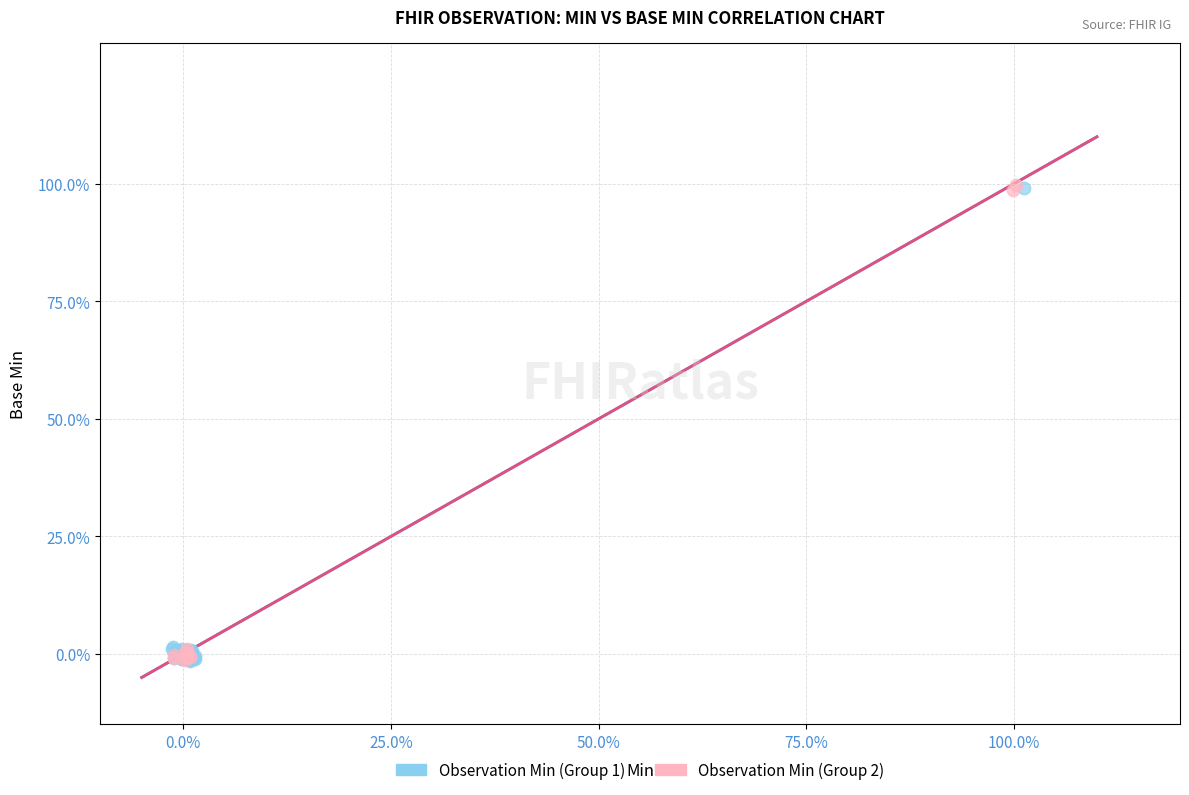

What are all the series names shown in the legend?

Observation Min (Group 1), Observation Min (Group 2)